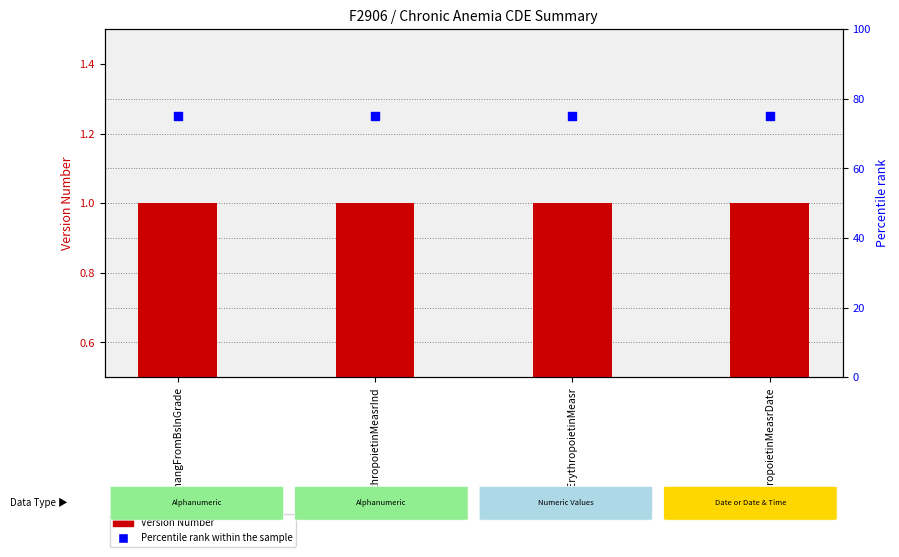

What is the total value across all series at ErythropoietinMeasr?

76